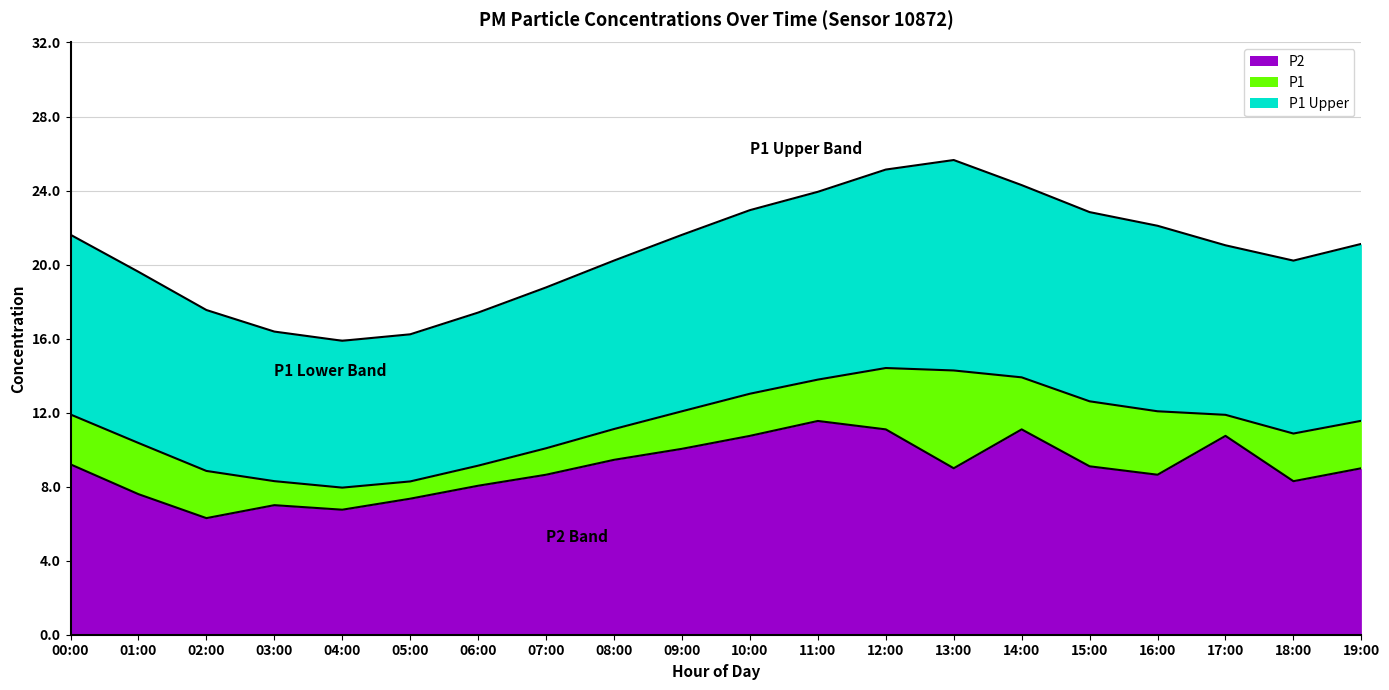

What are all the series names shown in the legend?

P2, P1, P1 Upper